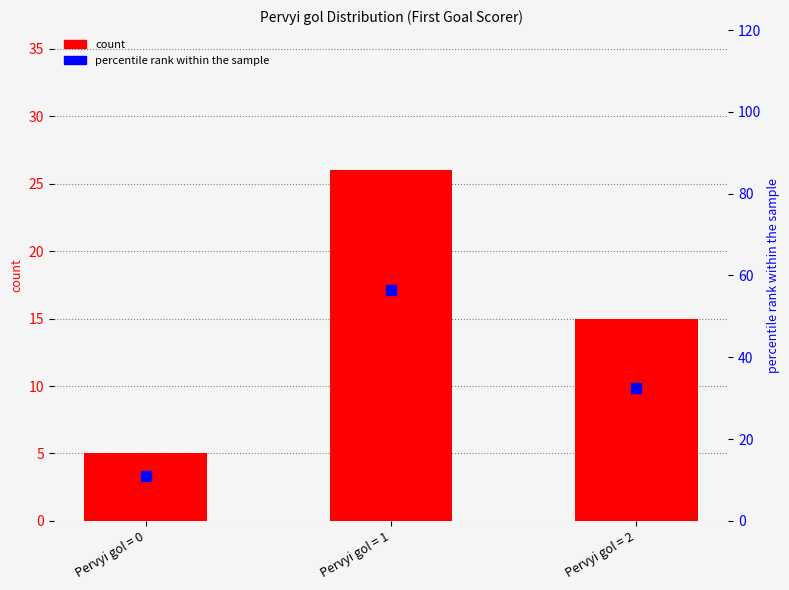

What is the total value across all series at Pervyi gol = 1?

82.5